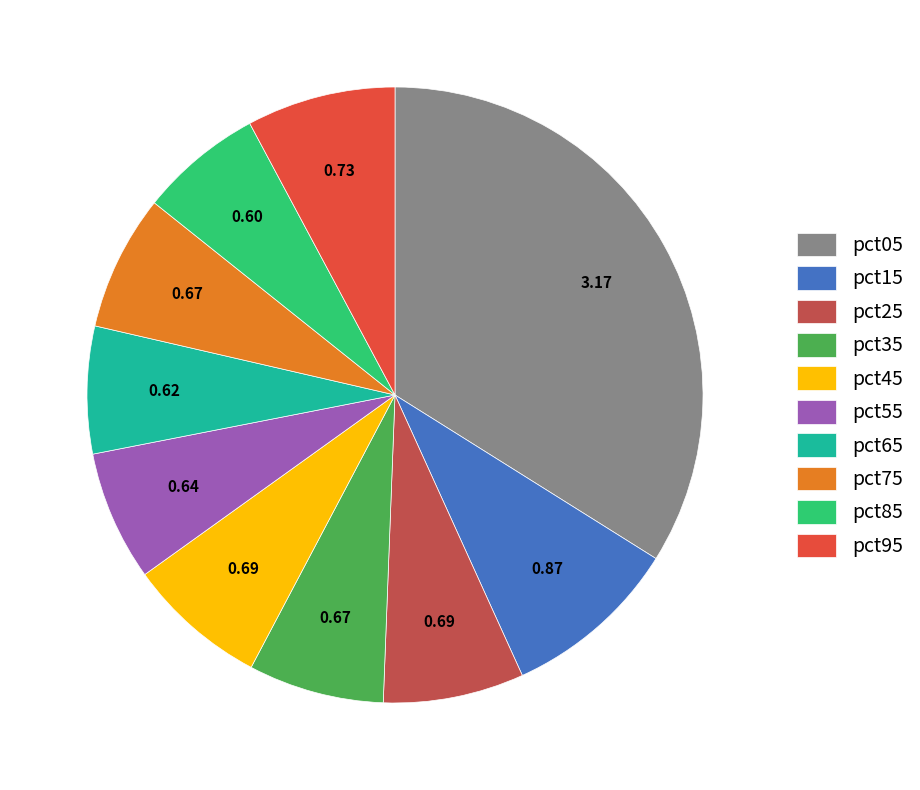

Is pct75 the majority of the pie?

No